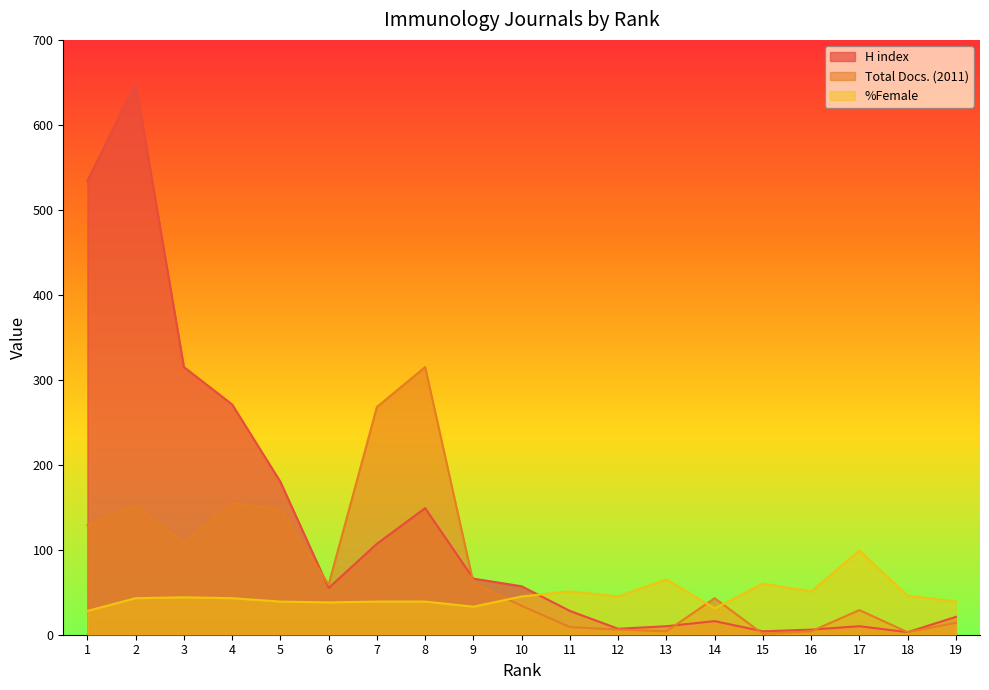

Between 13 and 19, which series saw the biggest shift?

%Female